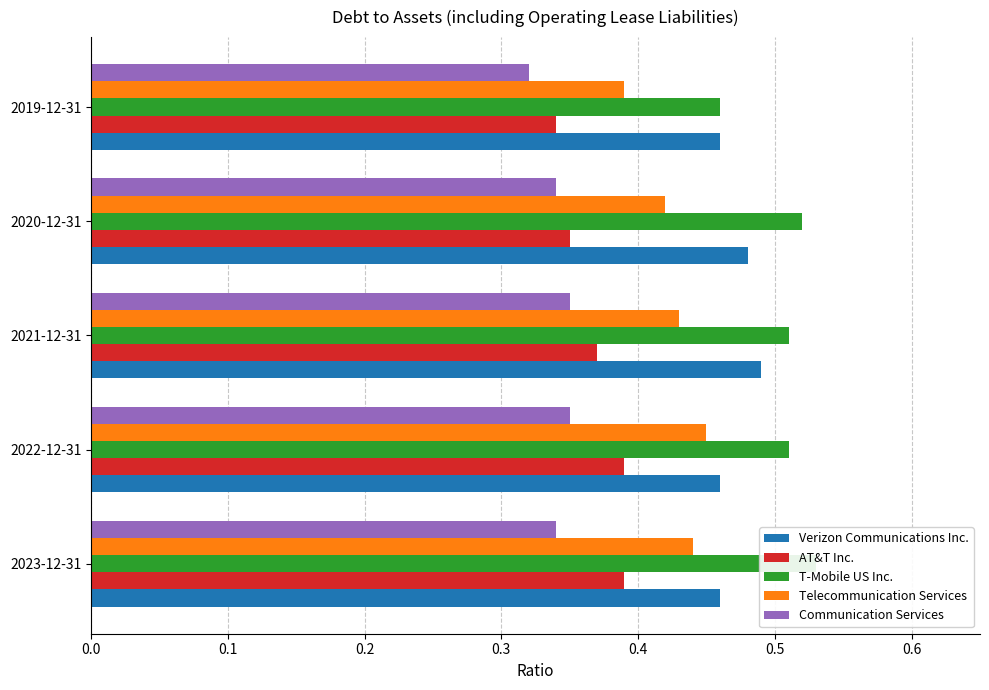

What are all the series names shown in the legend?

Verizon Communications Inc., AT&T Inc., T-Mobile US Inc., Telecommunication Services, Communication Services